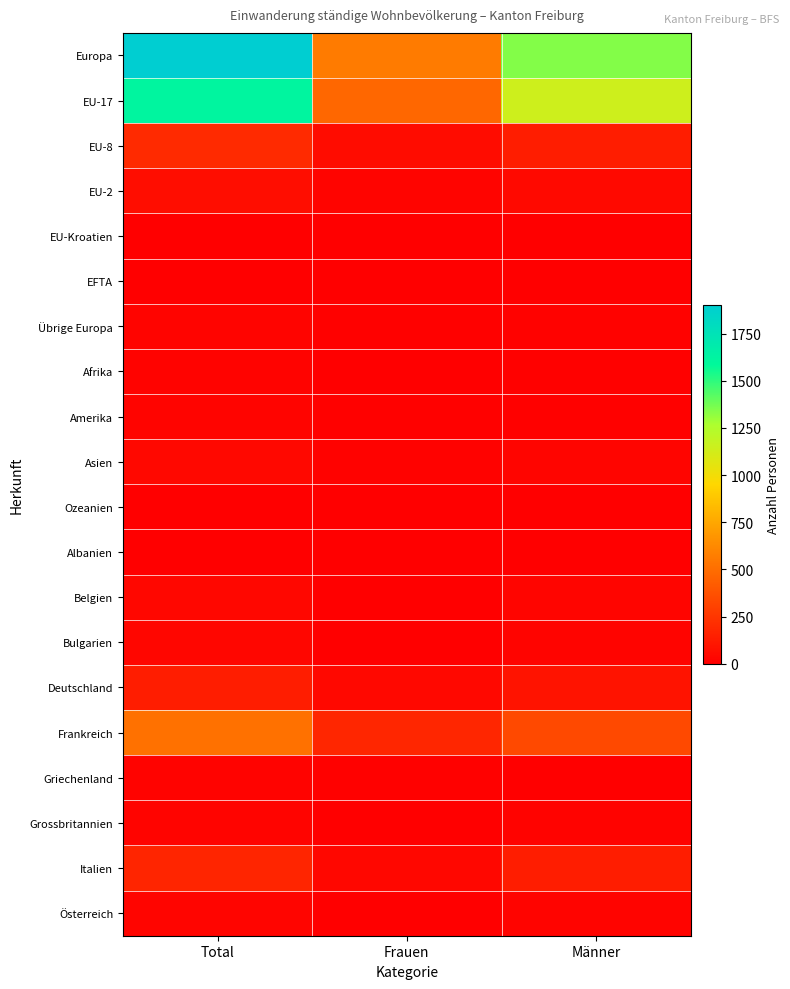

At how many categories does at least one series exceed 1467?

1